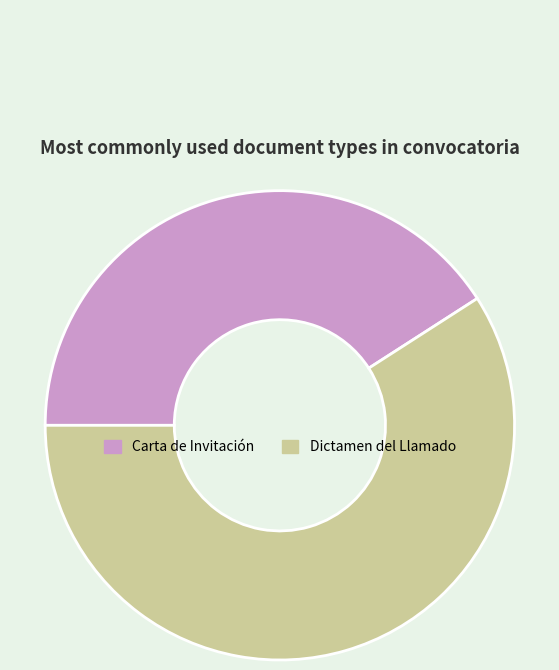

Rank the categories by value from highest to lowest.

Dictamen del Llamado, Carta de Invitación